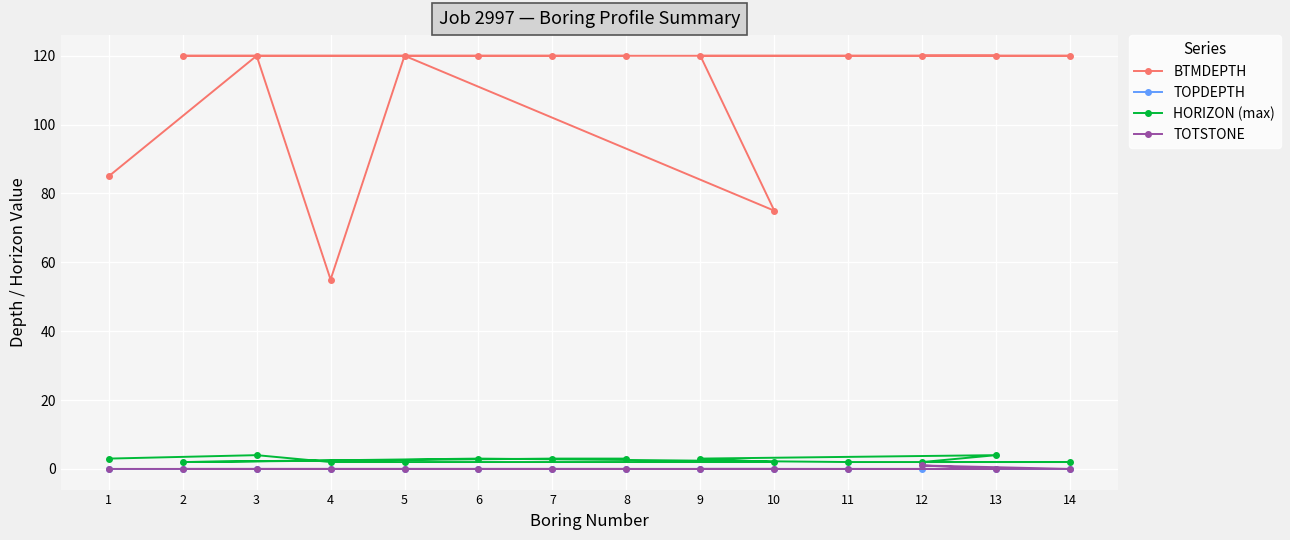

At how many categories does at least one series exceed 92?

11